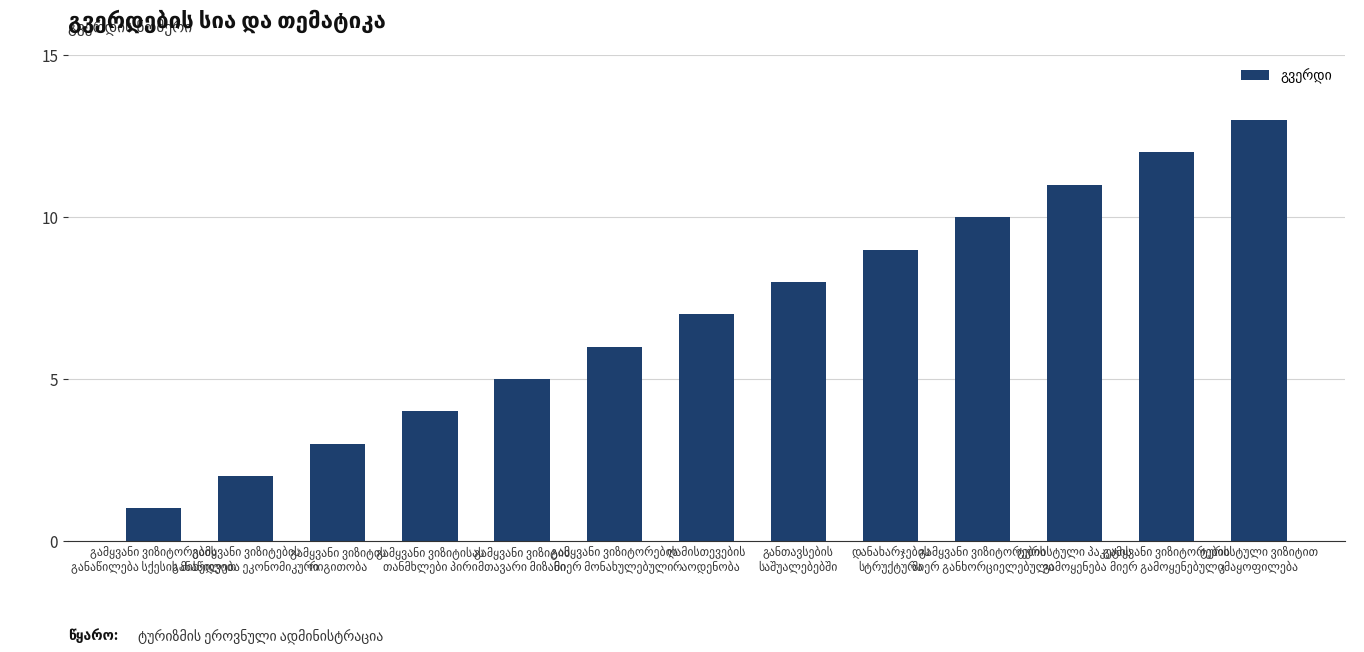

What is the average value?

7